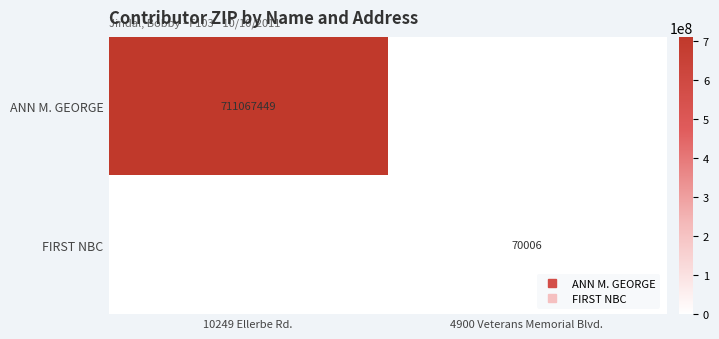

Which category has the highest value in the ANN M. GEORGE series?

10249 Ellerbe Rd.